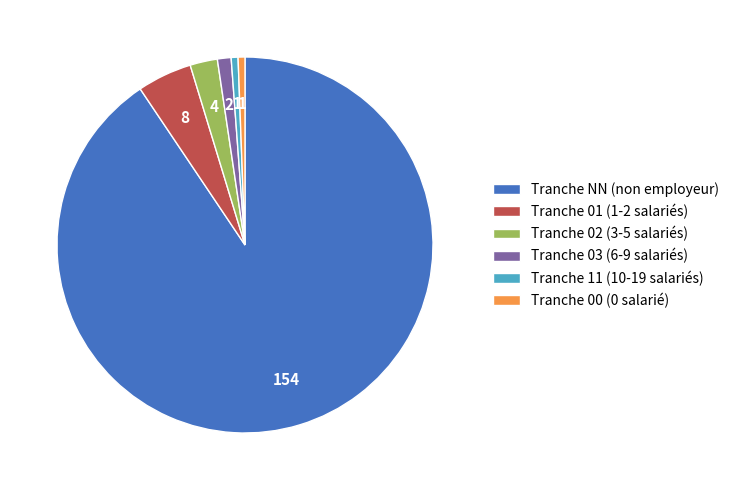

True or false: Tranche 01 (1-2 salariés) accounts for 5% of the total.

True